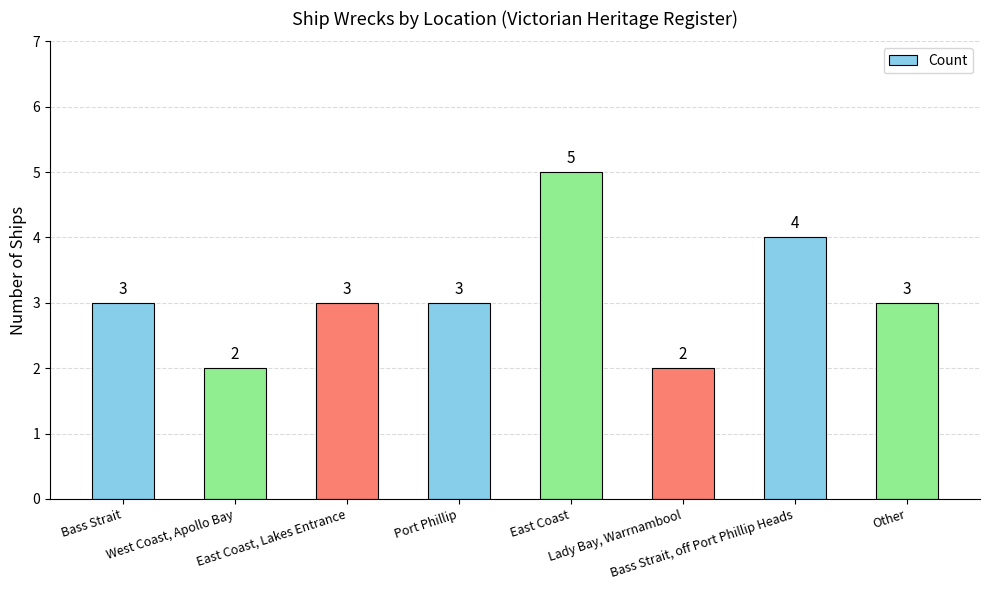

Reading left to right, list all the values displayed in this chart.

3	2	3	3	5	2	4	3